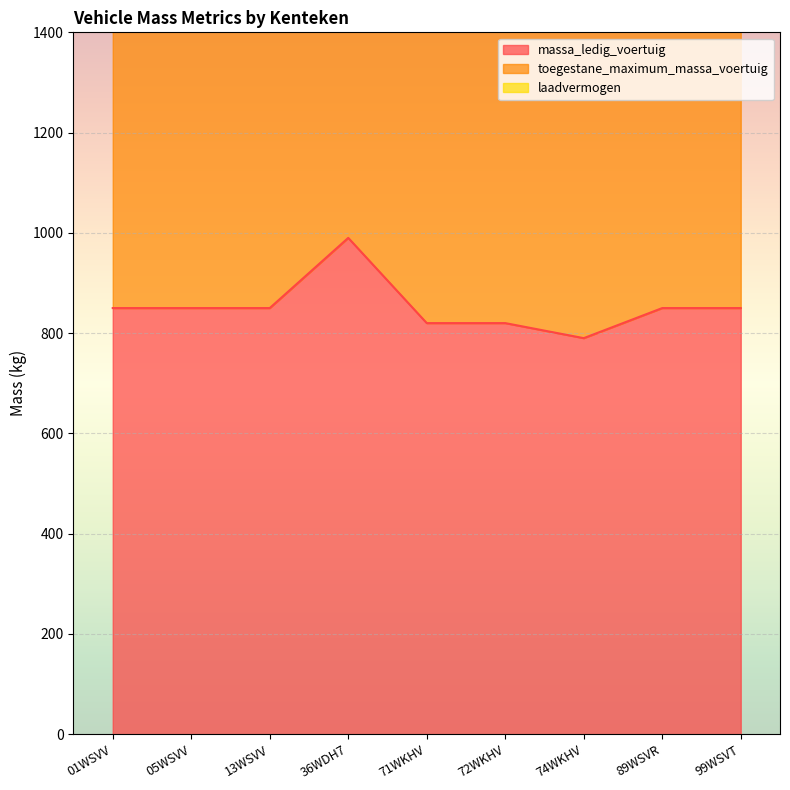

Rank the series by their average value, from highest to lowest.

toegestane_maximum_massa_voertuig, massa_ledig_voertuig